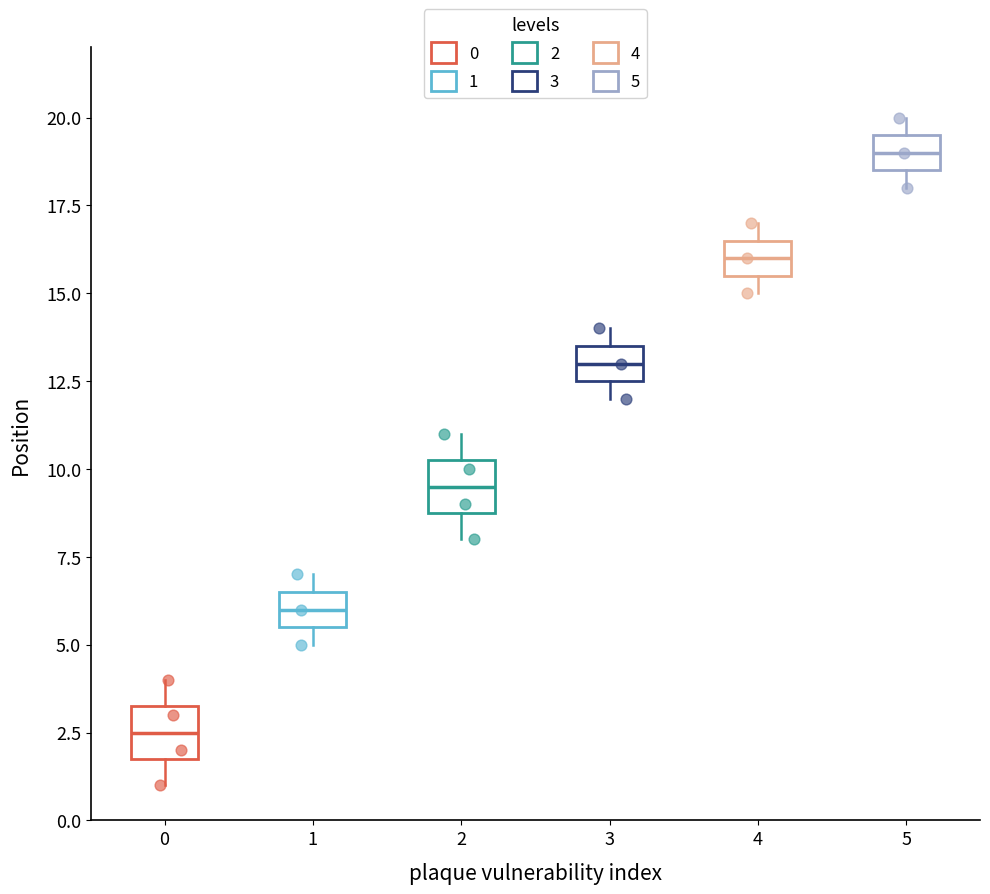

Reading left to right, transcribe this box plot: for each box, give where its median line is, the range the box spans, and where its two whiskers end, as read against the y-axis. The values are not printed on the chart, so give them approximately, as read against the axis.

0: median 2.5, box 2.0 to 3.5, whiskers 1.0 to 4.0
1: median 6.0, box 5.5 to 6.5, whiskers 5.0 to 7.0
2: median 9.5, box 9.0 to 10.5, whiskers 8.0 to 11.0
3: median 13.0, box 12.5 to 13.5, whiskers 12.0 to 14.0
4: median 16.0, box 15.5 to 16.5, whiskers 15.0 to 17.0
5: median 19.0, box 18.5 to 19.5, whiskers 18.0 to 20.0